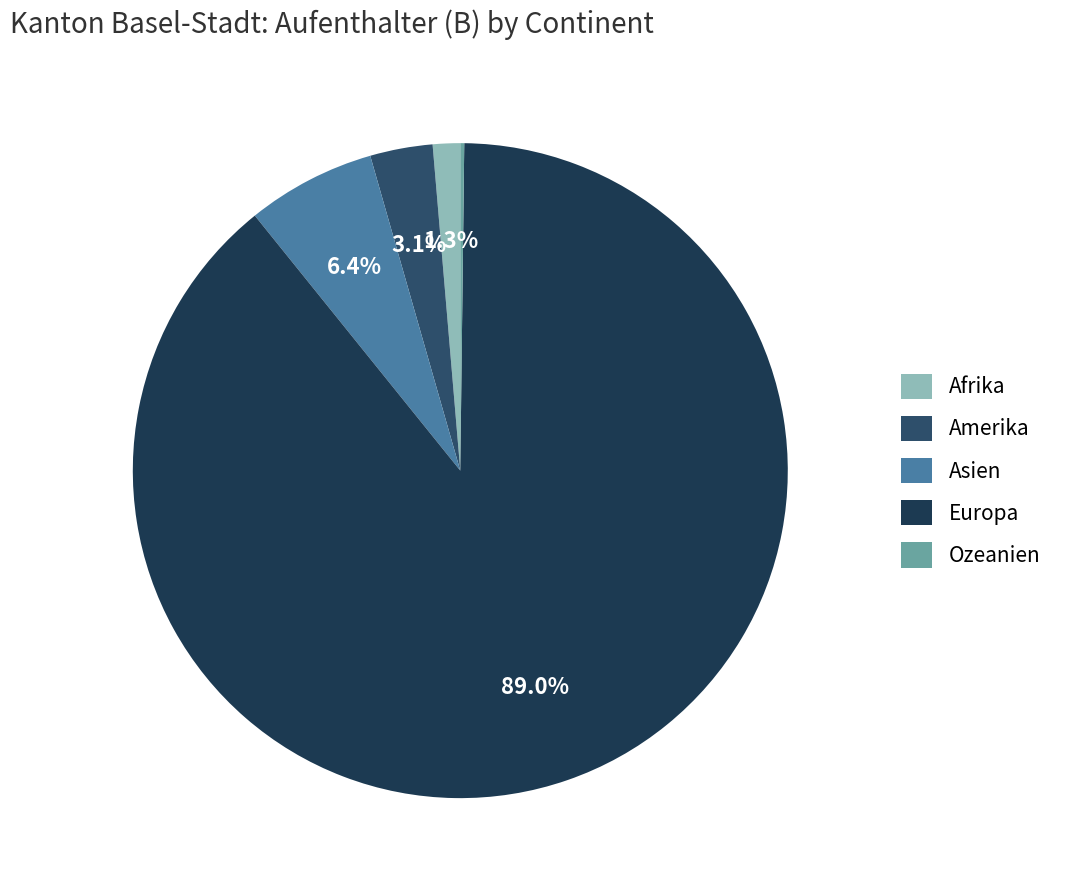

The Ozeanien slice represents 0% of the pie. True or false?

True